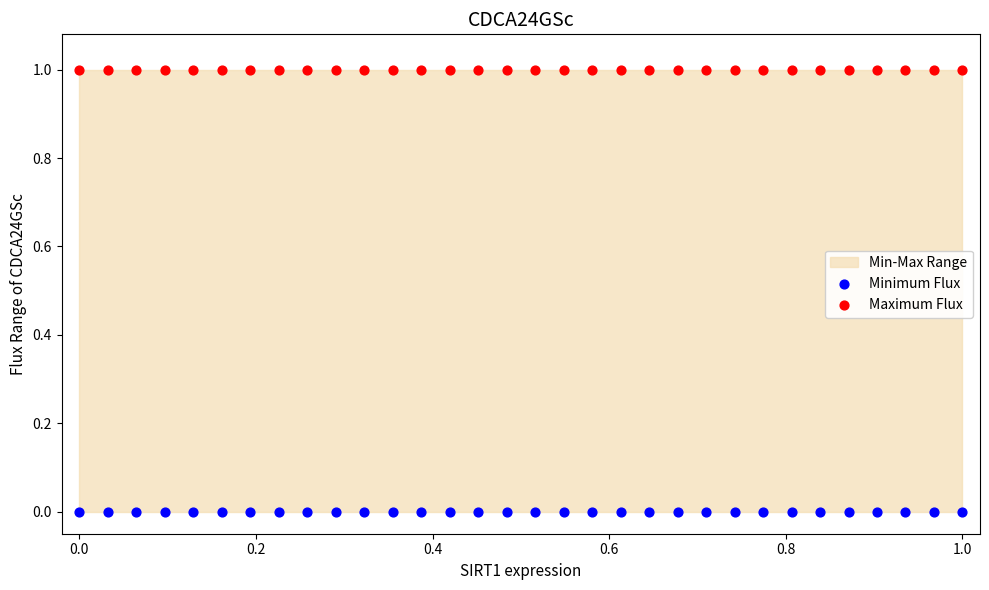

Which series contains the highest Y value?

Maximum Flux